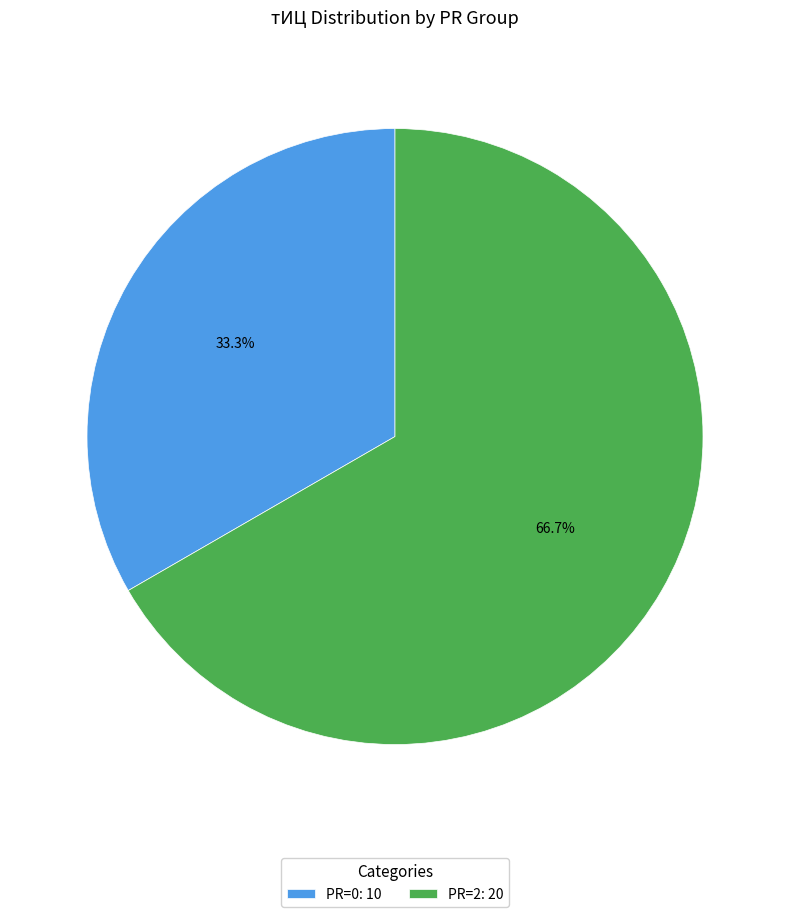

Combined, do PR=0: 10 and PR=2: 20 account for over 50%?

Yes